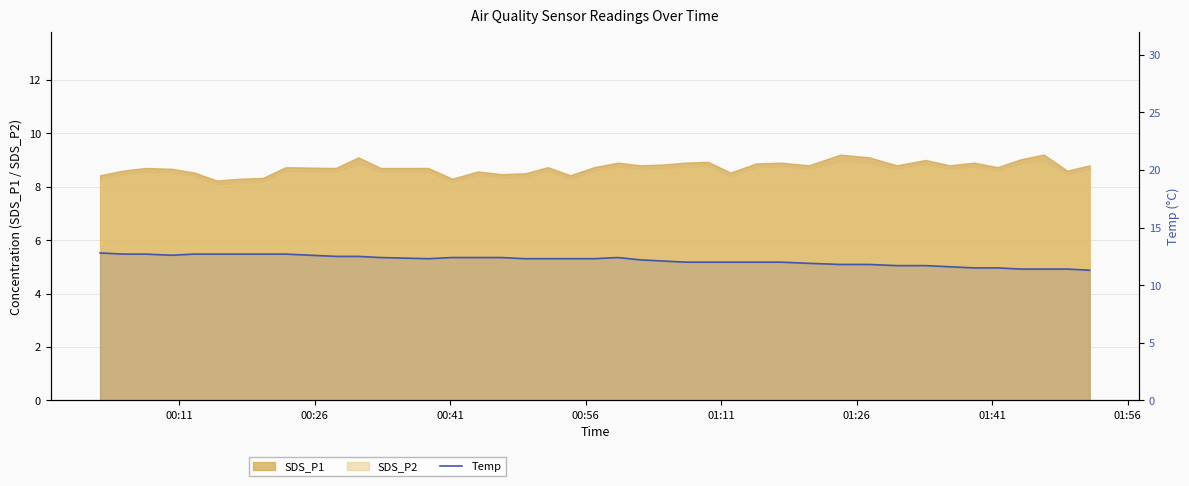

What is the difference between the maximum and minimum values?

1.5